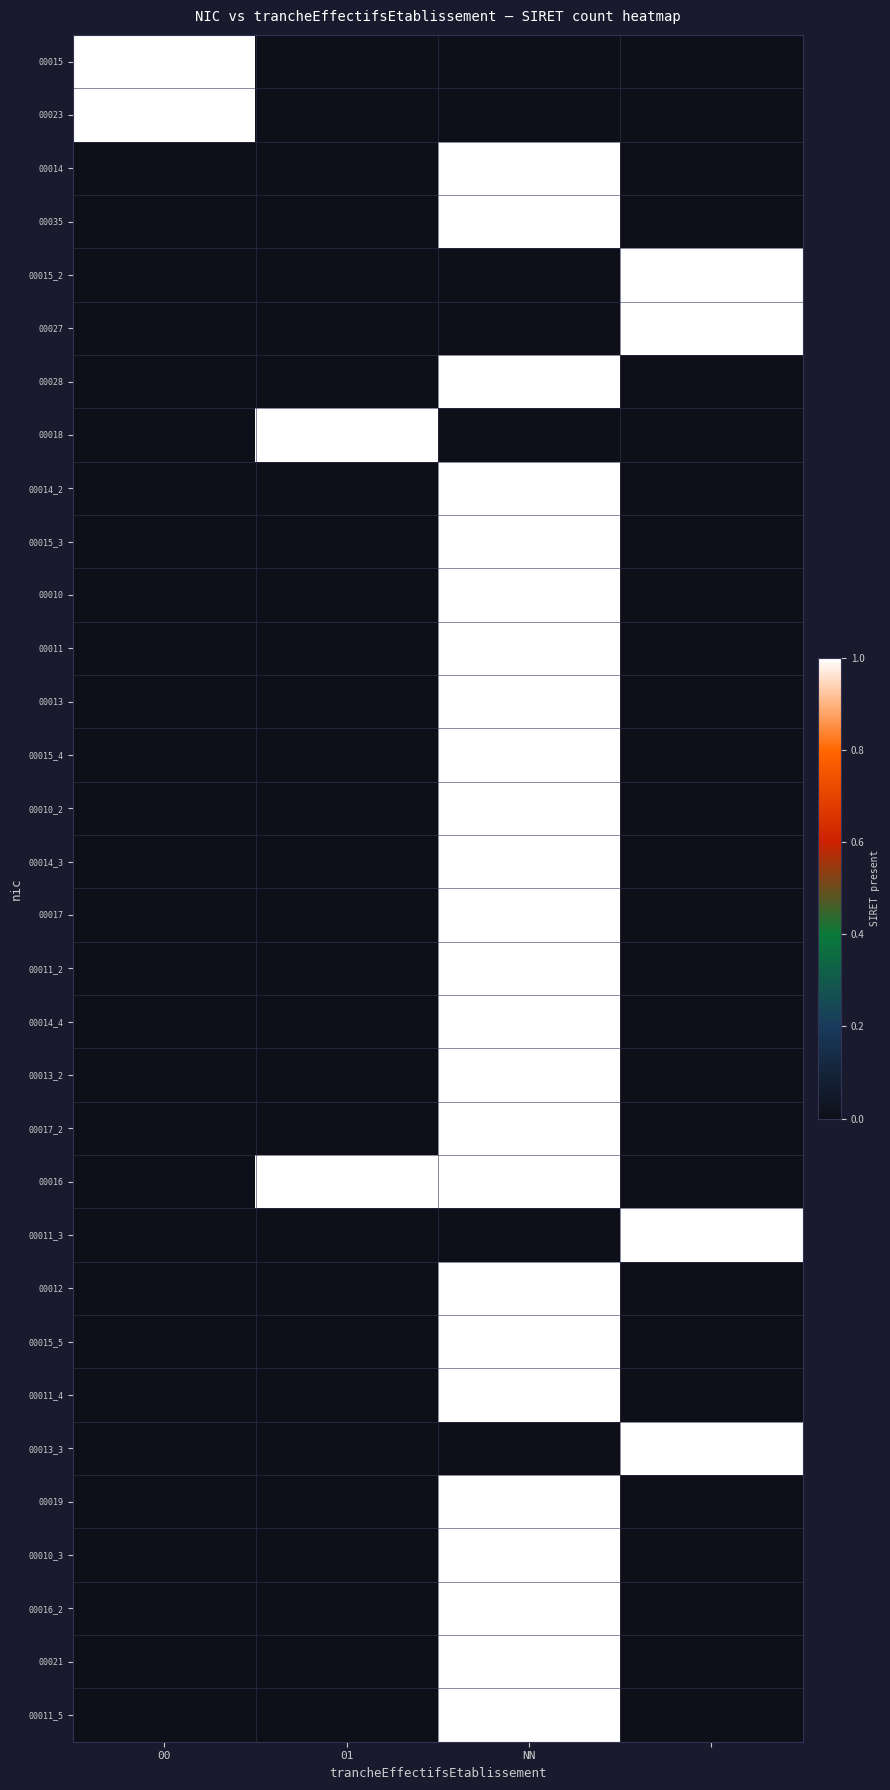

The value of 00017 at NN is 2. True or false?

False